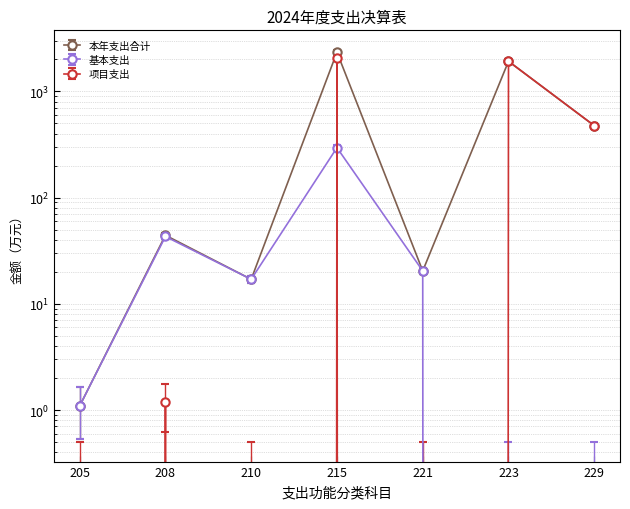

List the series in order of their peak value, highest first.

本年支出合计, 项目支出, 基本支出